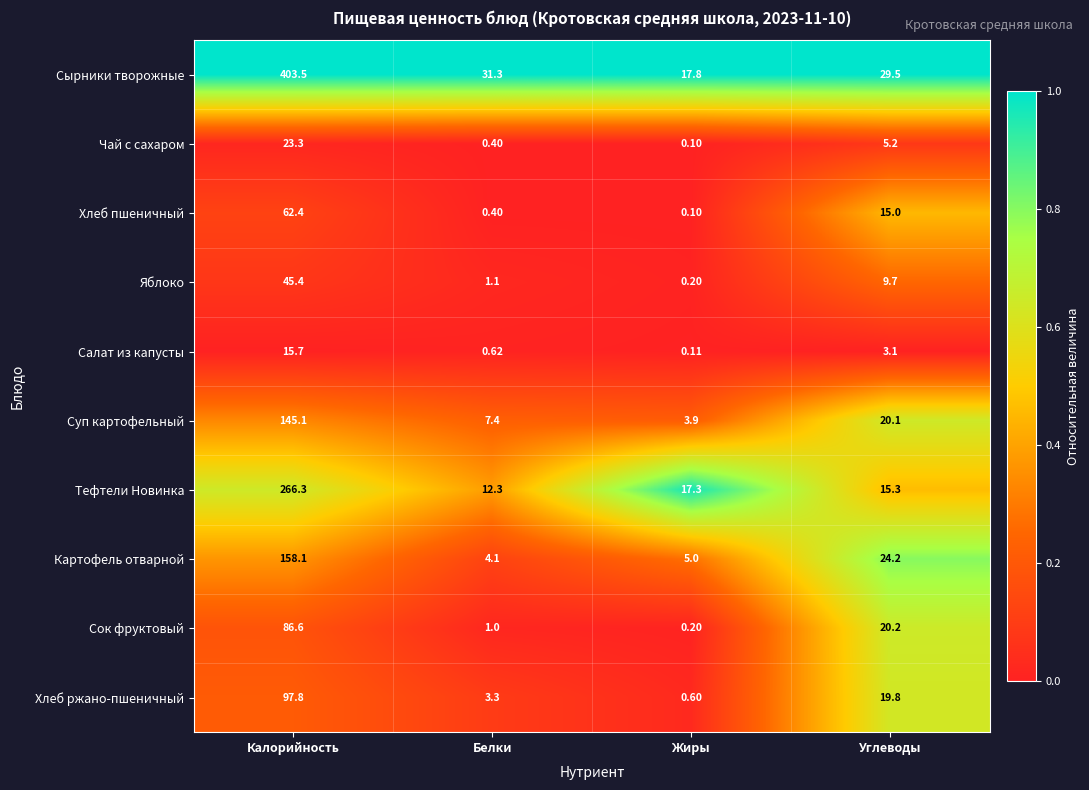

Rank the series by their maximum value, from highest to lowest.

Сырники творожные, Тефтели Новинка, Картофель отварной, Суп картофельный, Хлеб ржано-пшеничный, Сок фруктовый, Хлеб пшеничный, Яблоко, Чай с сахаром, Салат из капусты